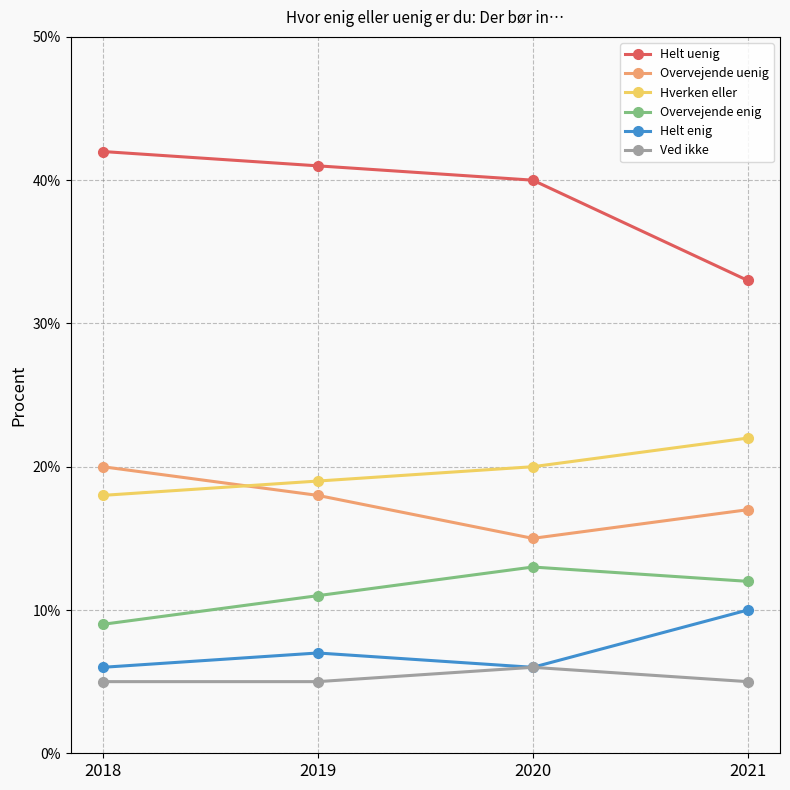

How many data points in Overvejende uenig are less than 18?

2